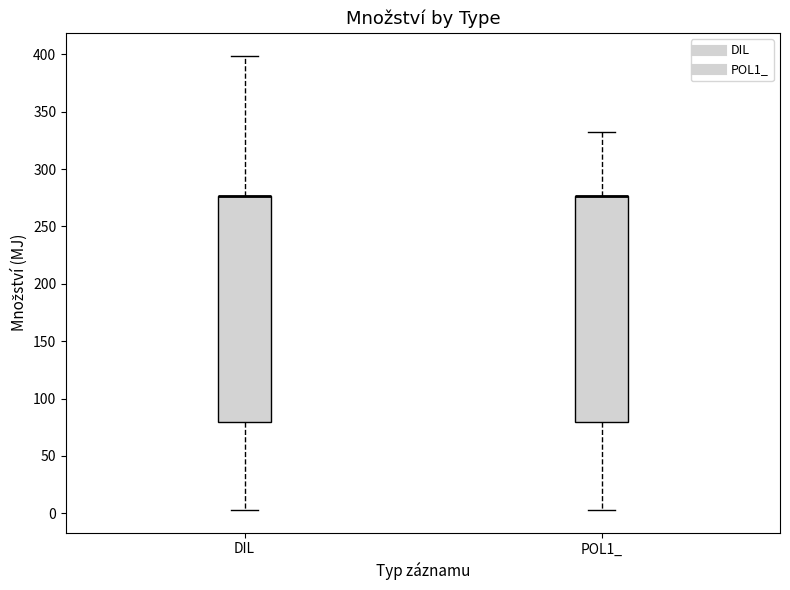

Reading left to right, transcribe this box plot: for each box, give where its median line is, the range the box spans, and where its two whiskers end, as read against the y-axis. The values are not printed on the chart, so give them approximately, as read against the axis.

DIL: median 275 (drawn on the box's upper edge), box 80 to 275, whiskers 5 to 400
POL1_: median 275 (drawn on the box's upper edge), box 80 to 275, whiskers 5 to 330